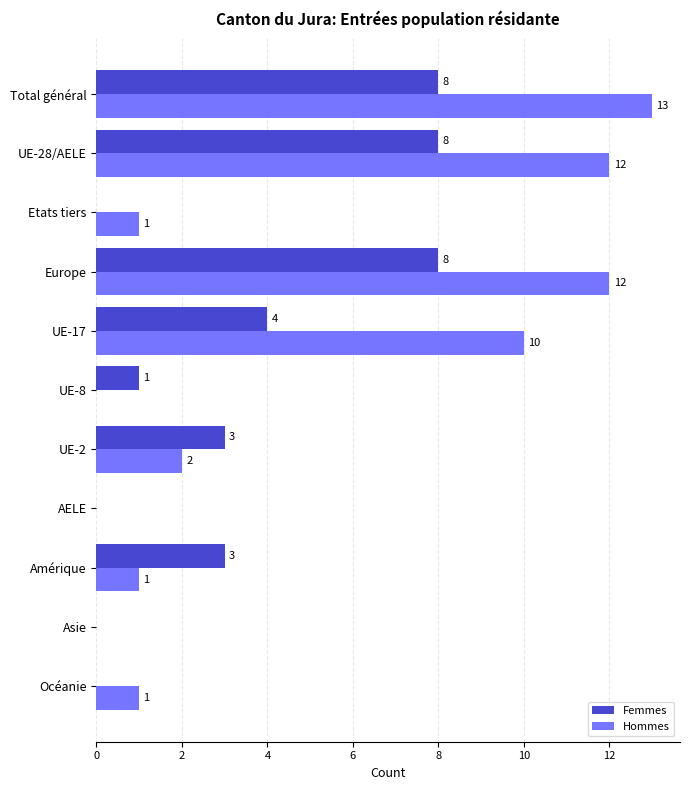

Count the number of categories in the chart.

11